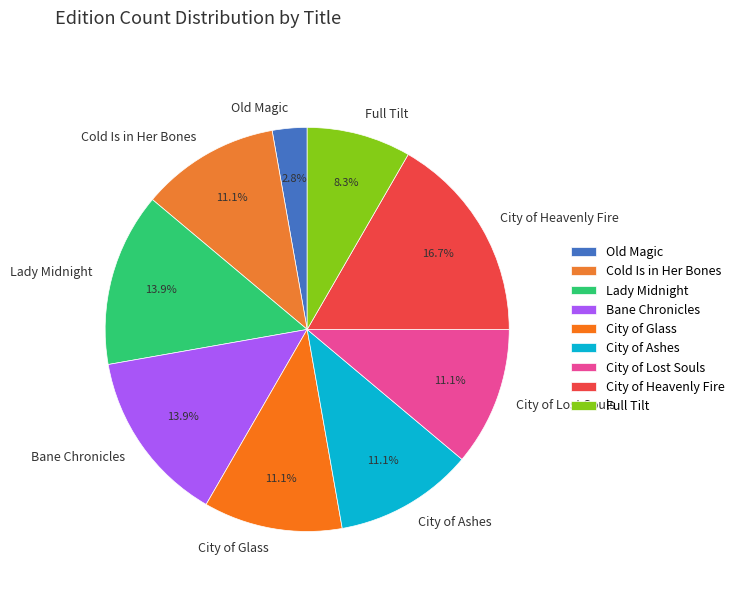

To the nearest percent, what is the average slice percentage?

11%